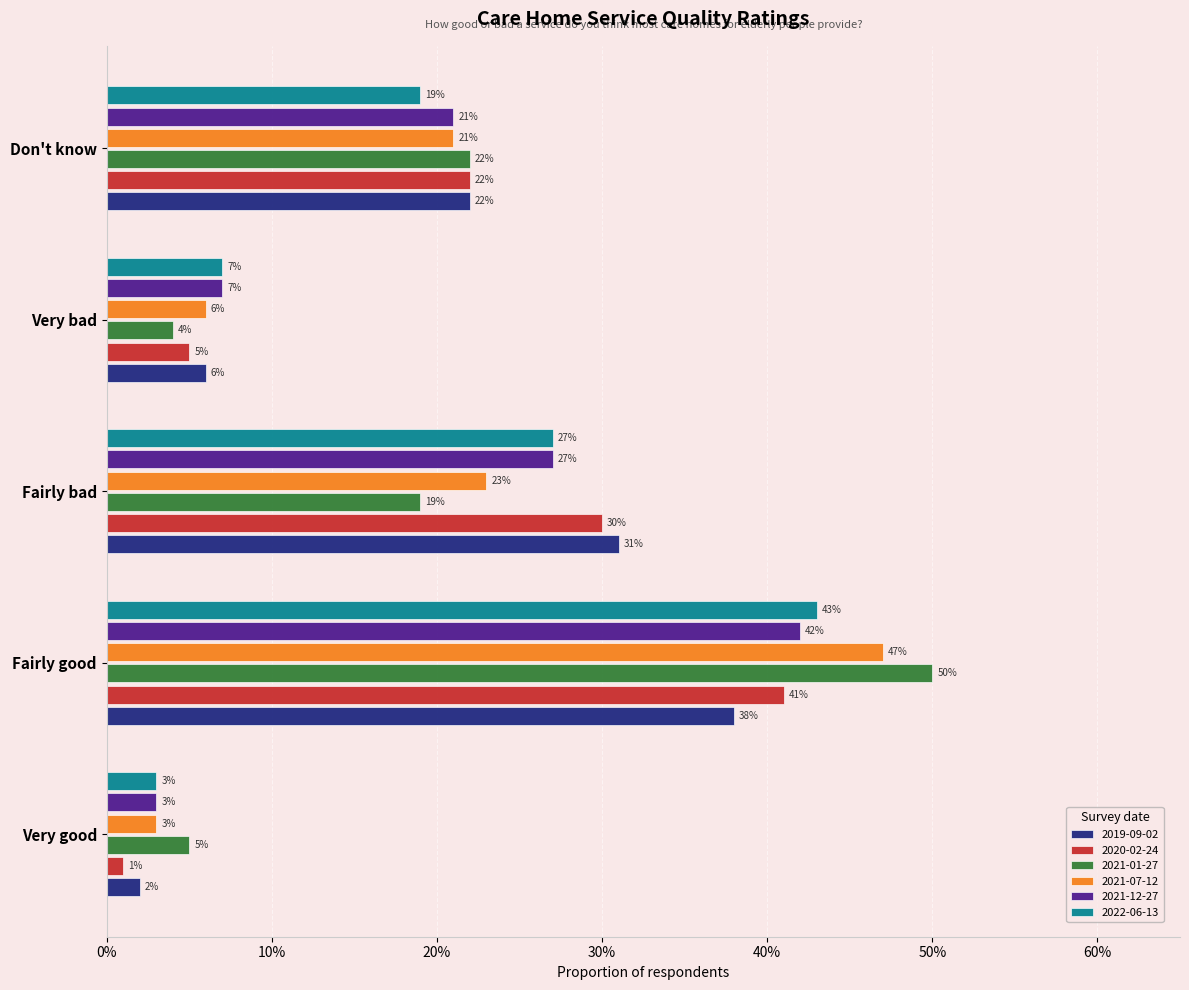

Is it true that 2020-02-24 equals 0.1 at Very bad?

False